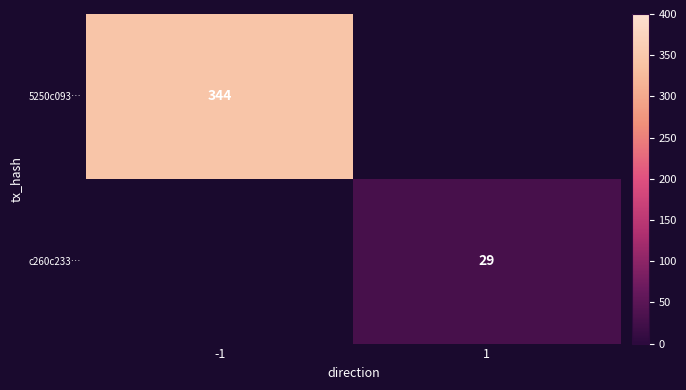

The 5250c093… series shows 532 at -1. True or false?

False